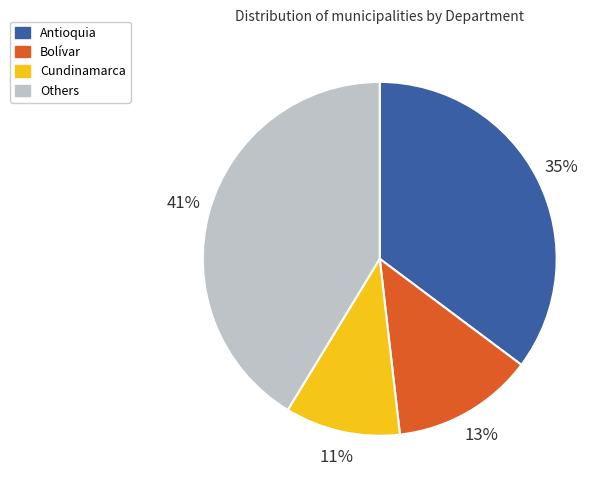

How many slices are in this pie chart?

4